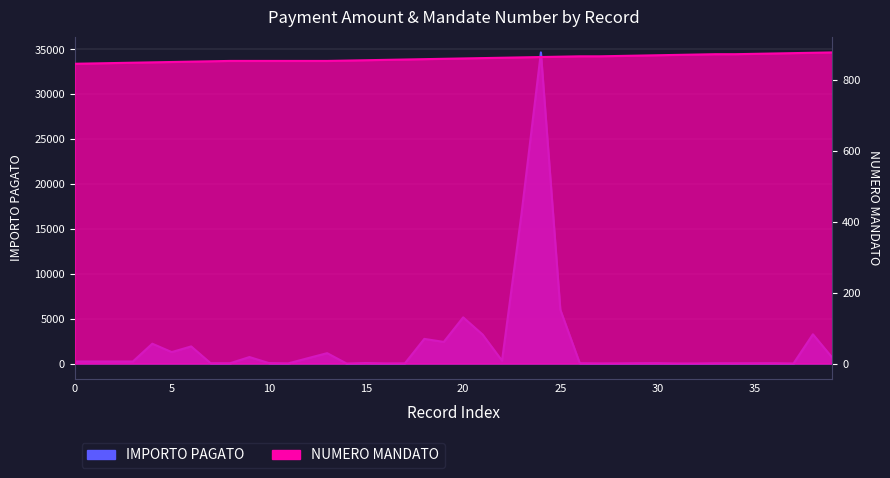

What is the value of the NUMERO MANDATO point at the 36th from the left?

854.0